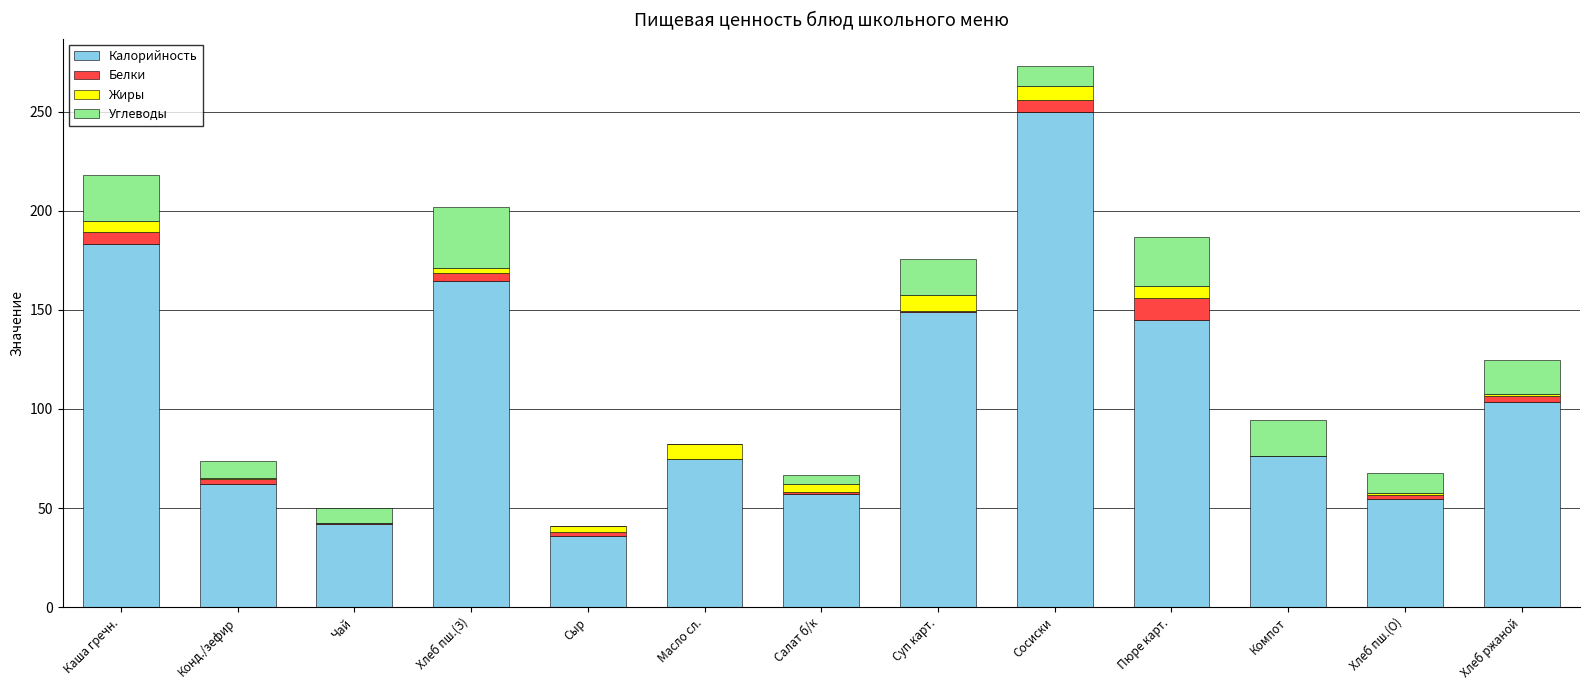

How many categories are shown in the chart?

13